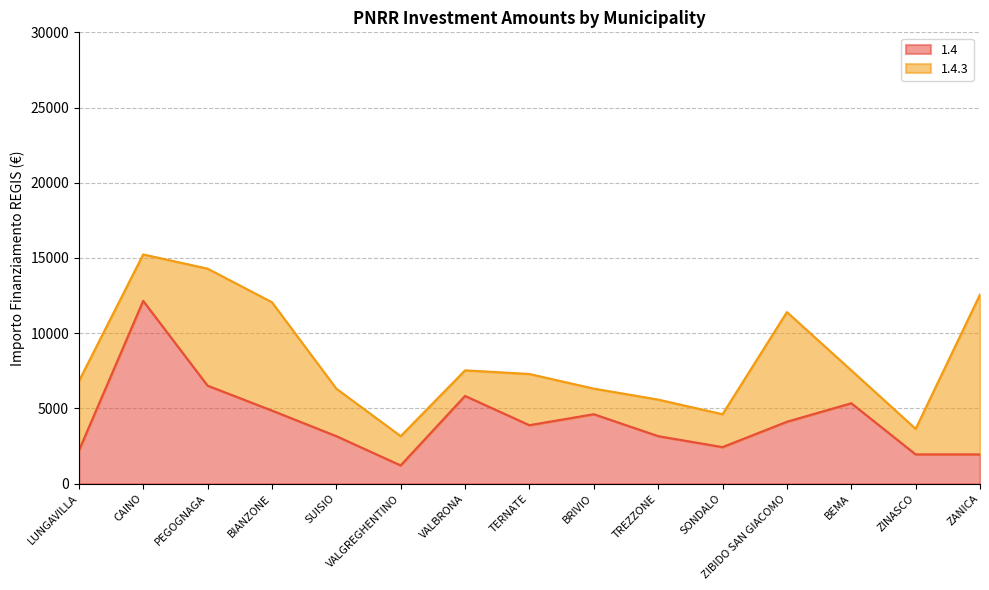

What is the change in value from PEGOGNAGA to ZANICA?

-4573